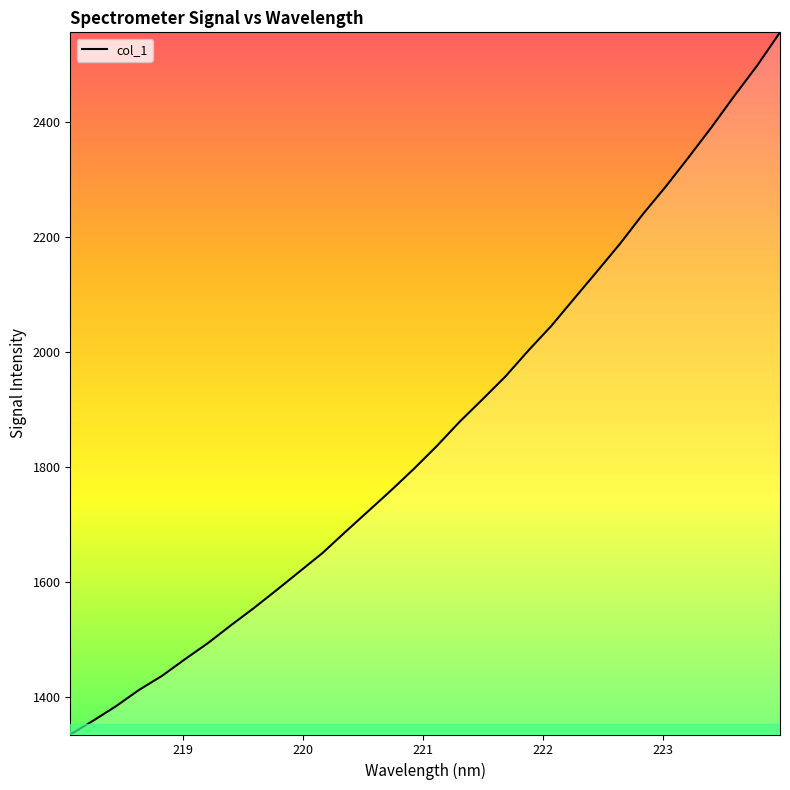

What is the difference between the maximum and minimum values?

1221.4